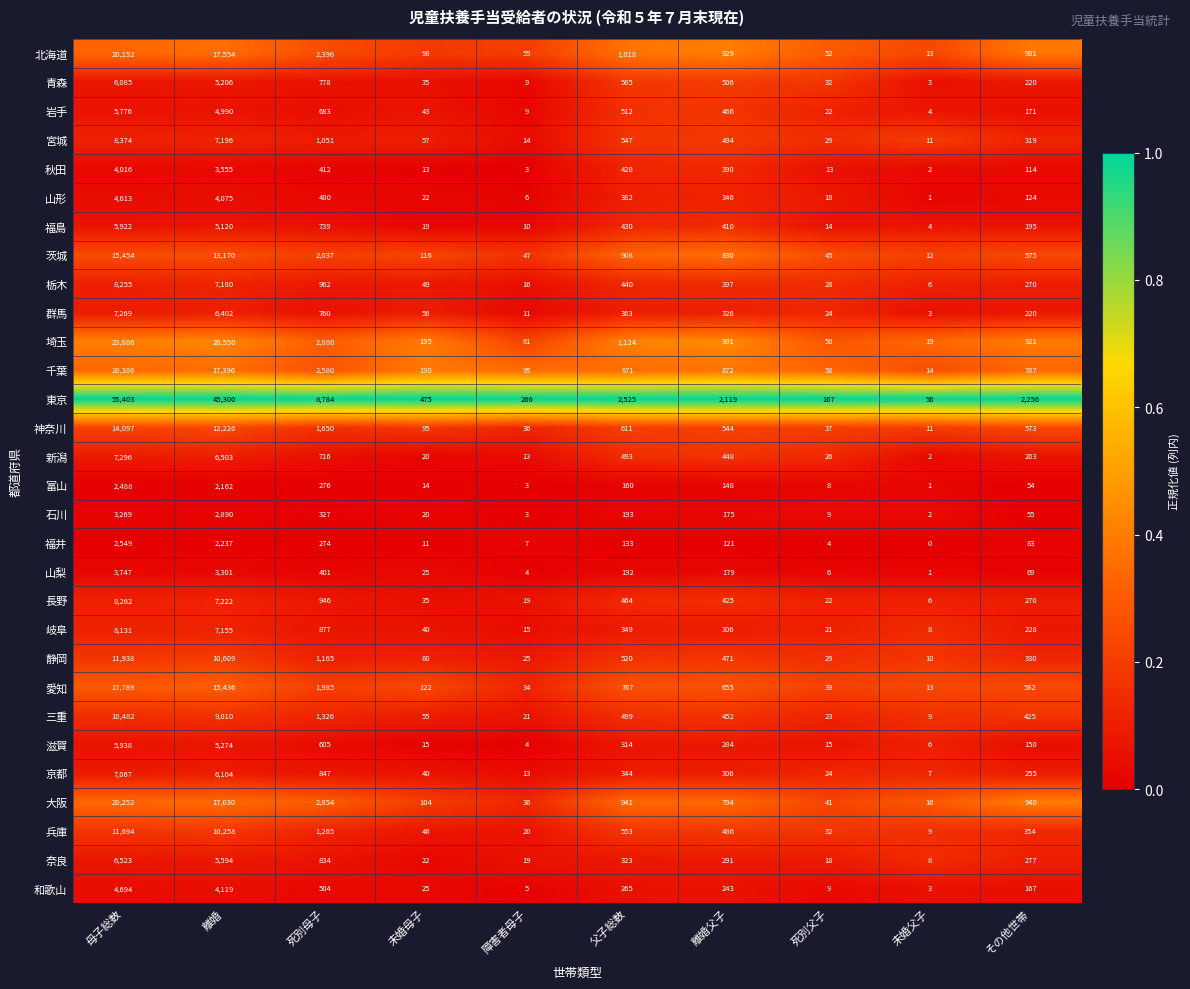

At how many categories does at least one series exceed 0?

10